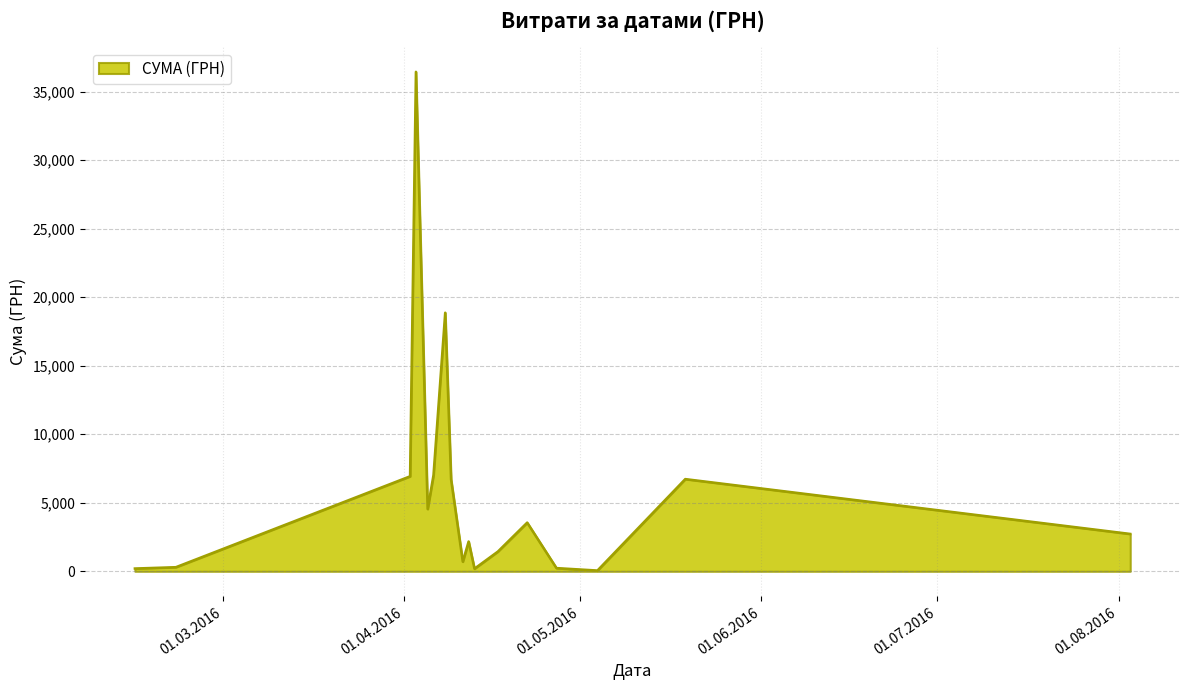

What is the greatest value displayed?

36454.0